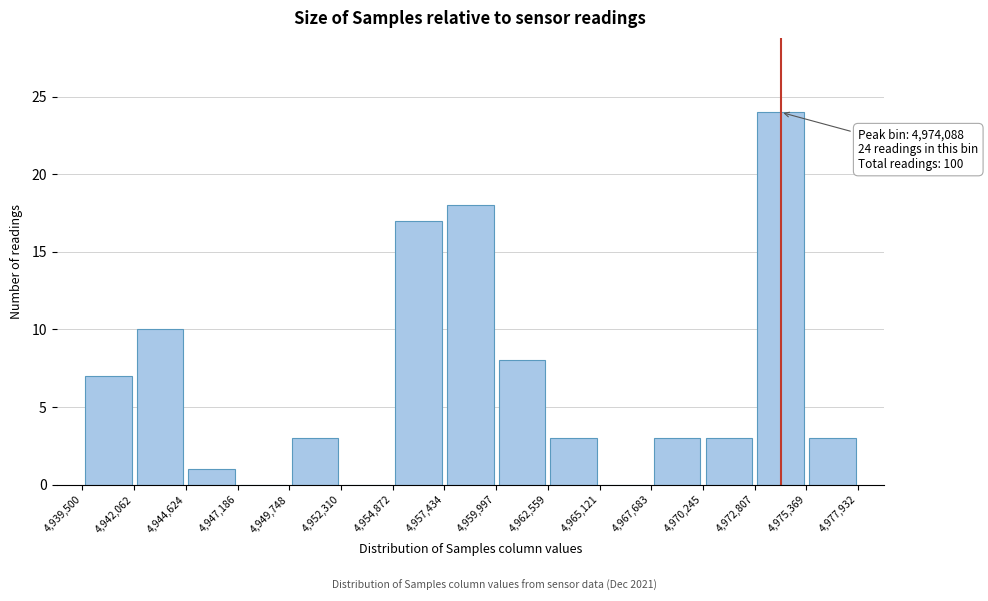

Over which range of the x-axis is the bar tallest?

4,972,807 to 4,975,369